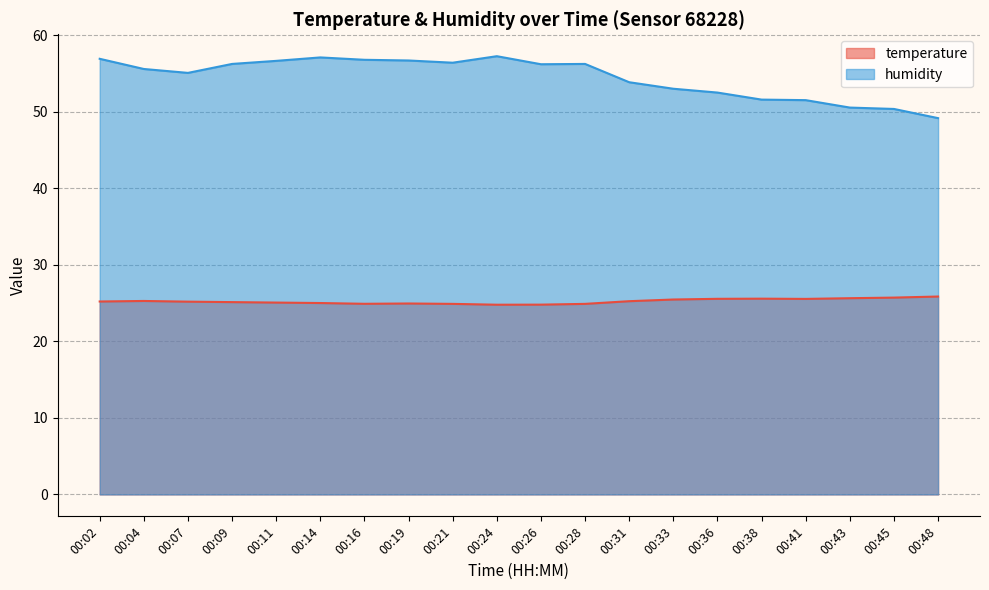

How many values in the temperature series are below 25?

6